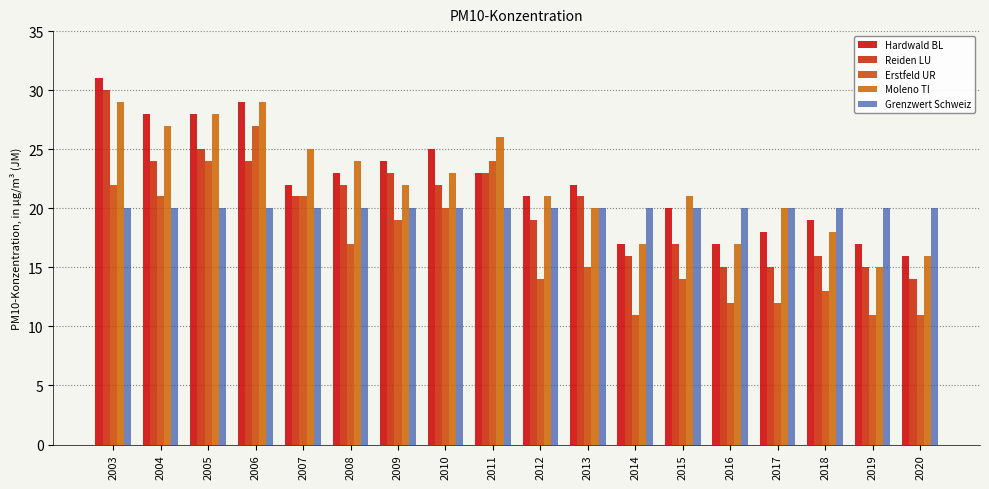

What is the spread (max minus min) of values at 2020?

9